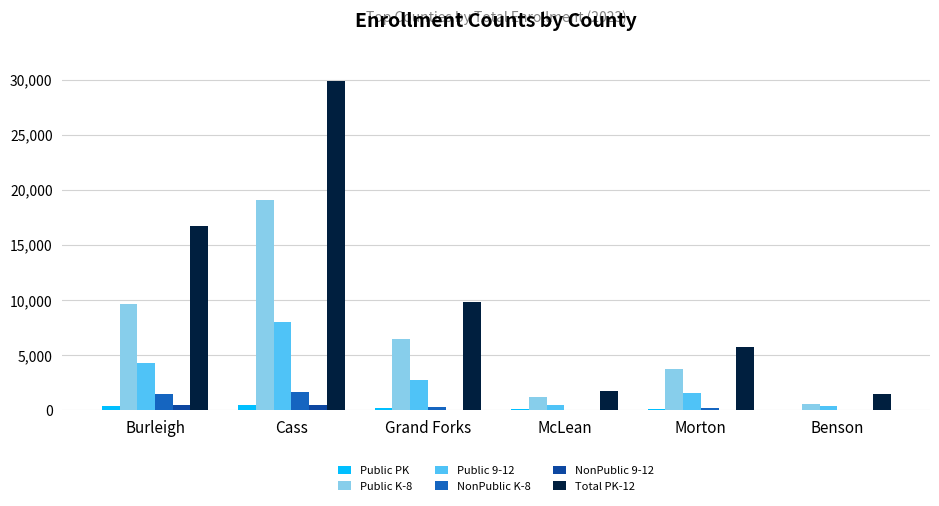

Count the NonPublic K-8 values in the range 0 to 1446.

5